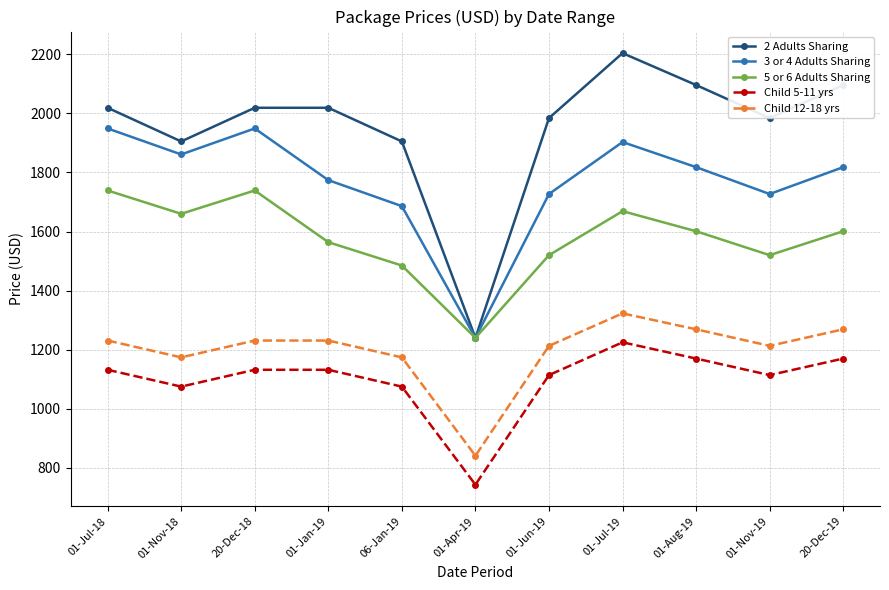

Which series has the largest total across all categories?

2 Adults Sharing